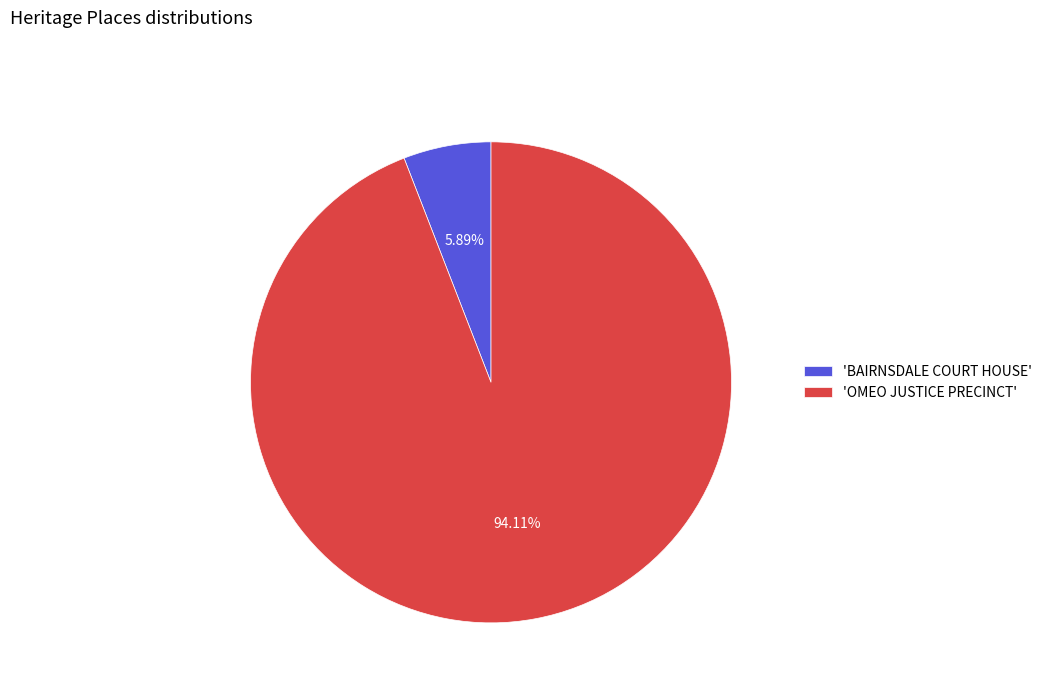

Which category has the biggest portion of the pie?

'OMEO JUSTICE PRECINCT'